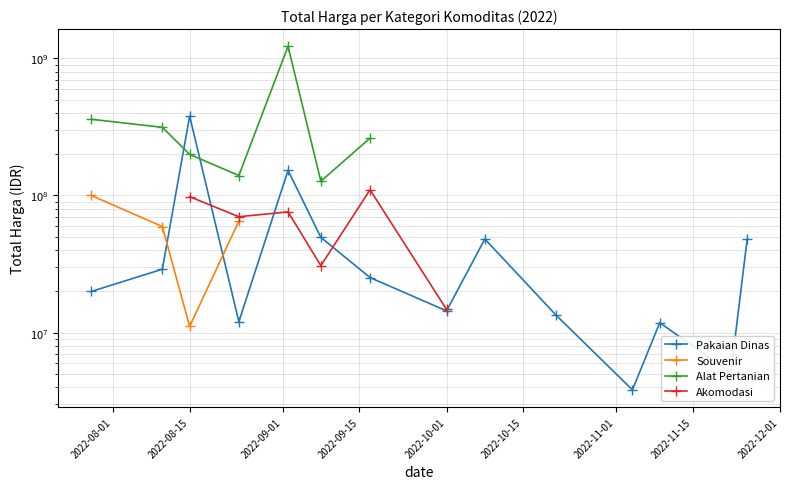

What is the average value of the Pakaian Dinas series?

58001428.6